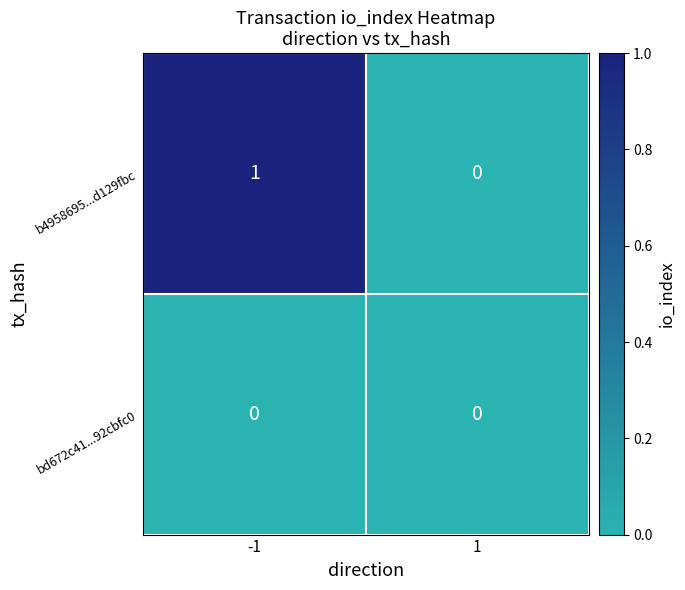

Between -1 and 1, which series saw the biggest shift?

b4958695...d129fbc